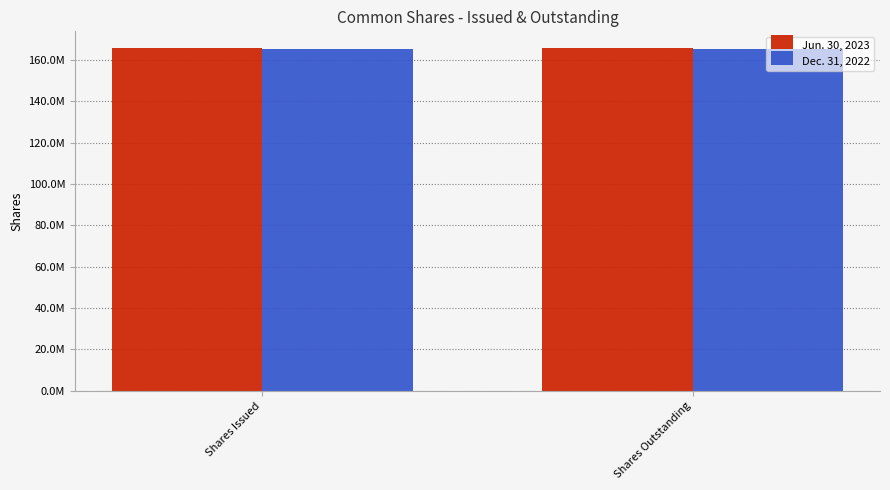

Are the bars horizontal?

No